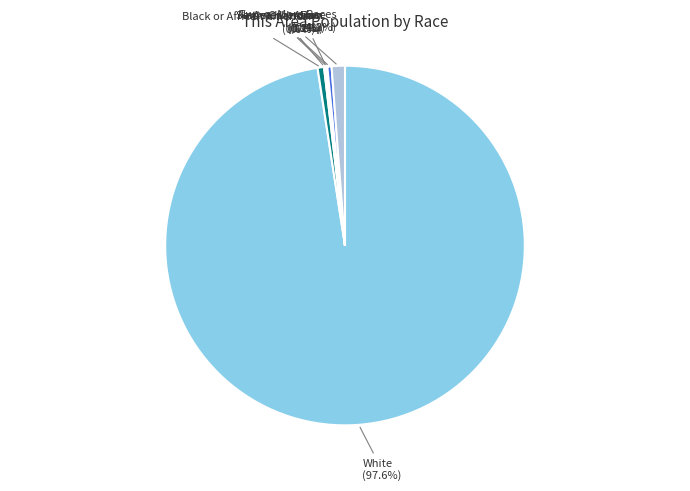

How many slices are in this pie chart?

7